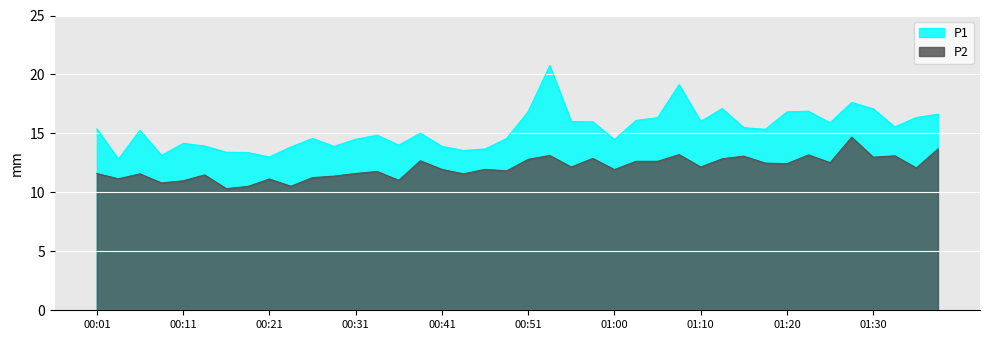

Which category has the highest value in the P2 series?

01:28